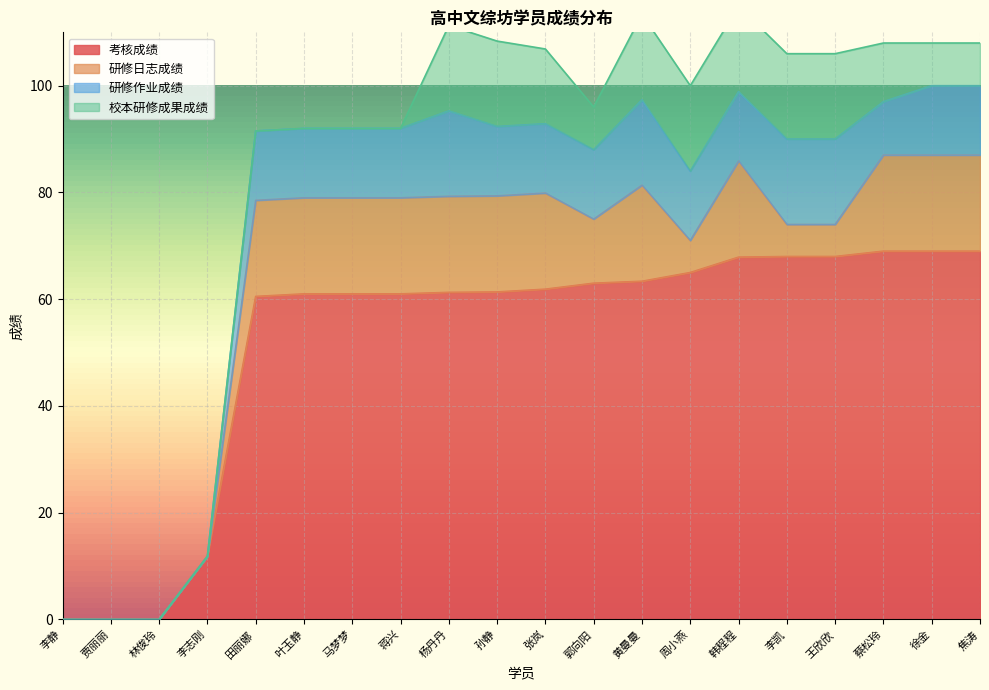

True or false: 研修作业成绩 and 考核成绩 intersect in this chart.

False